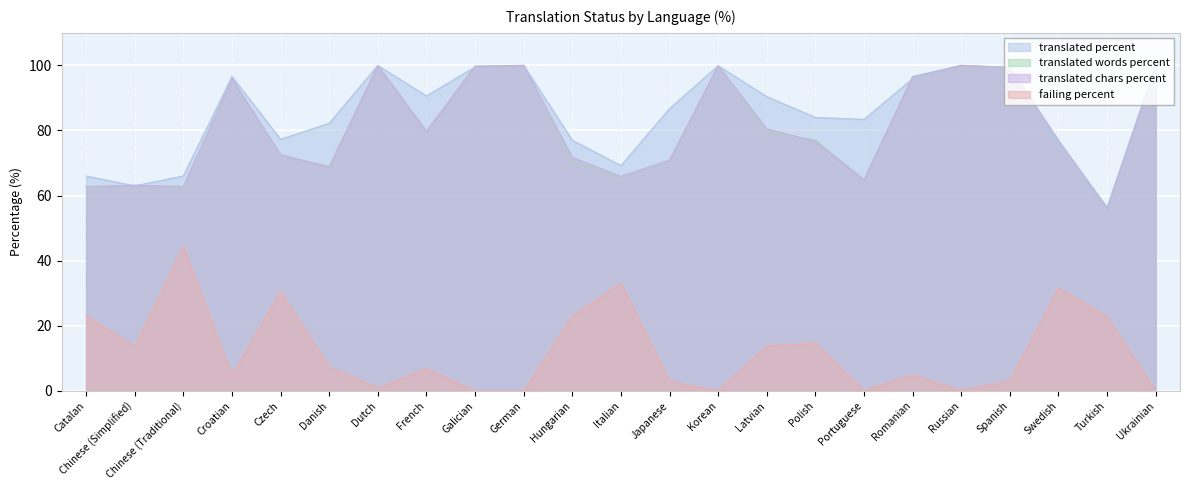

How many data points in translated_chars_percent are above 77?

11